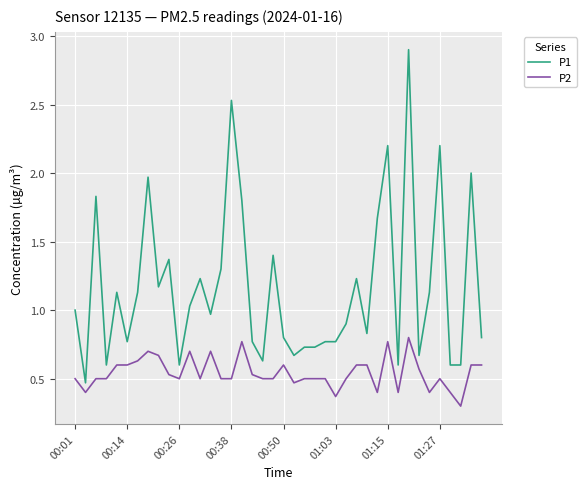

What is the greatest value displayed?

2.9